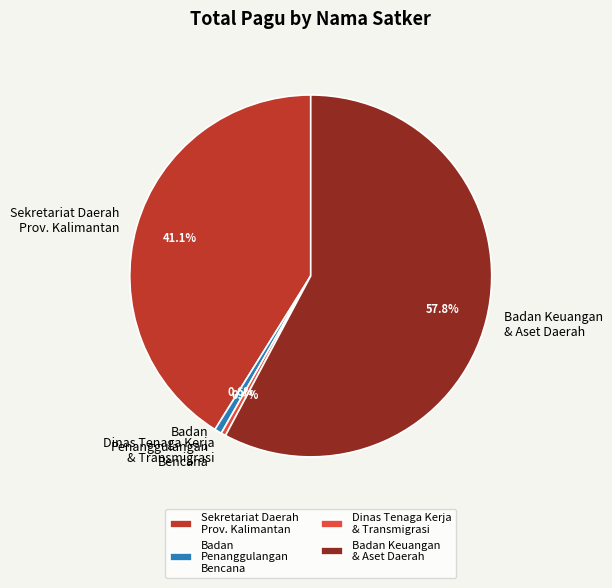

What is the largest slice in the pie chart?

Badan Keuangan & Aset Daerah